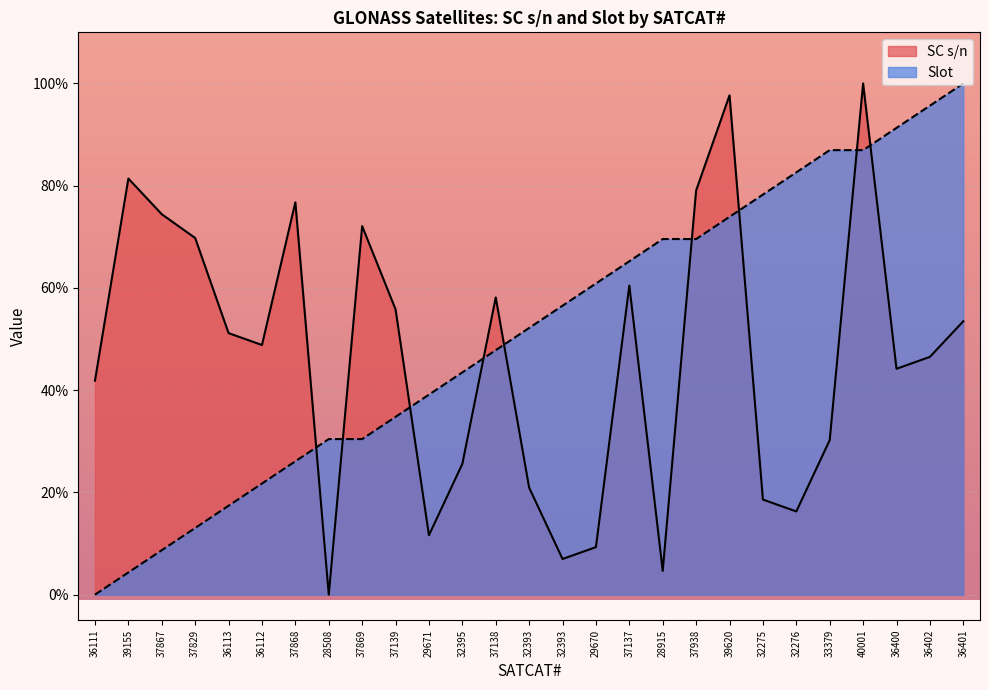

In SC s/n, how many points are higher than both neighbors (excluding endpoints)?

7